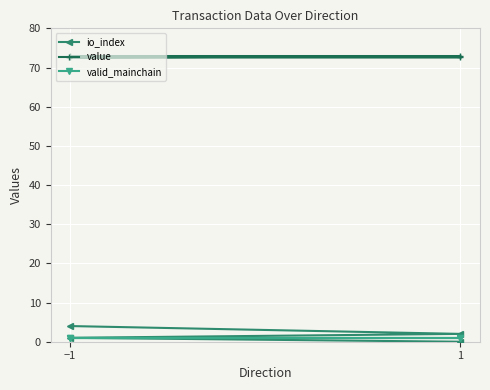

What is the sum of the io_index values at 1 and −1?

6.0